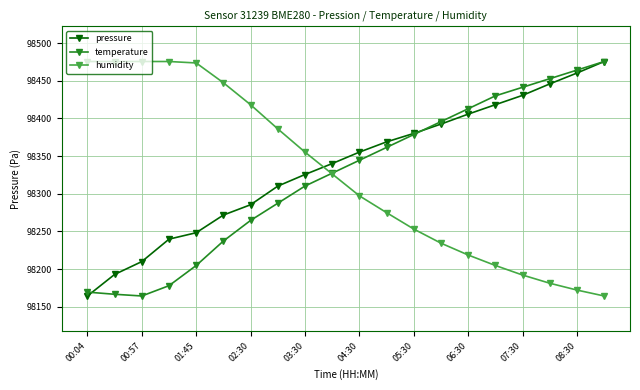

What is the value of the pressure point at the 17th from the left?

98430.6